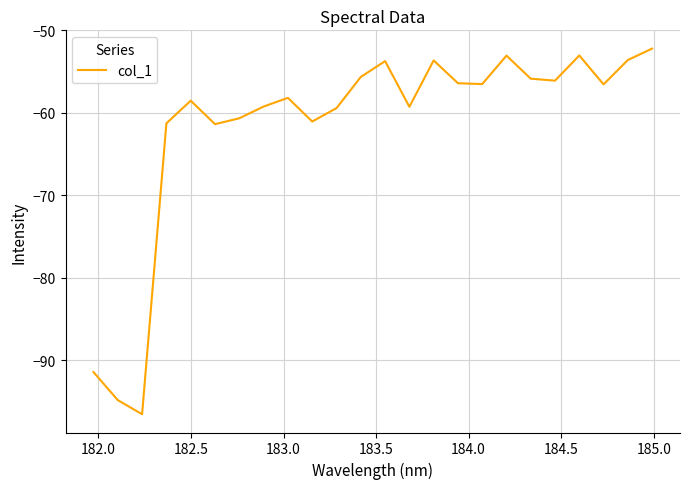

What is the greatest value displayed?

-52.2